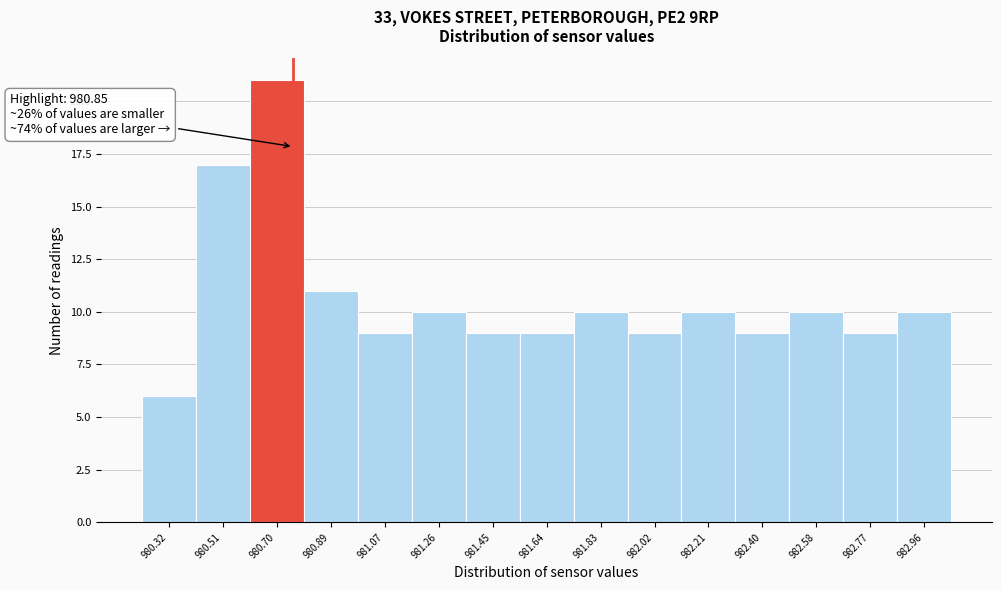

Reading right to left, transcribe all the data shown in this chart.

10	9	10	9	10	9	10	9	9	10	9	11	21	17	6